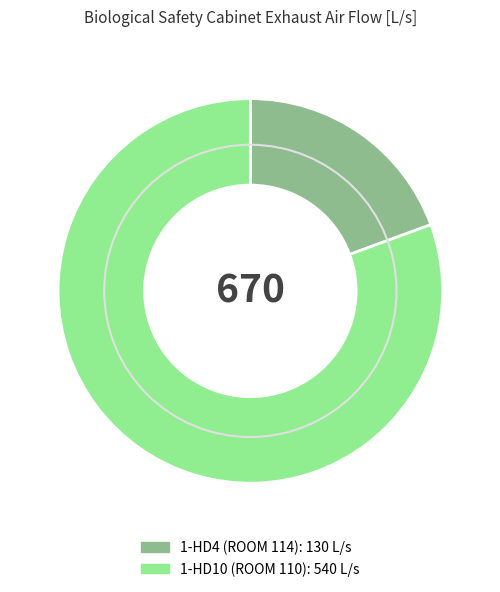

Which category accounts for the majority?

1-HD10 (ROOM 110)